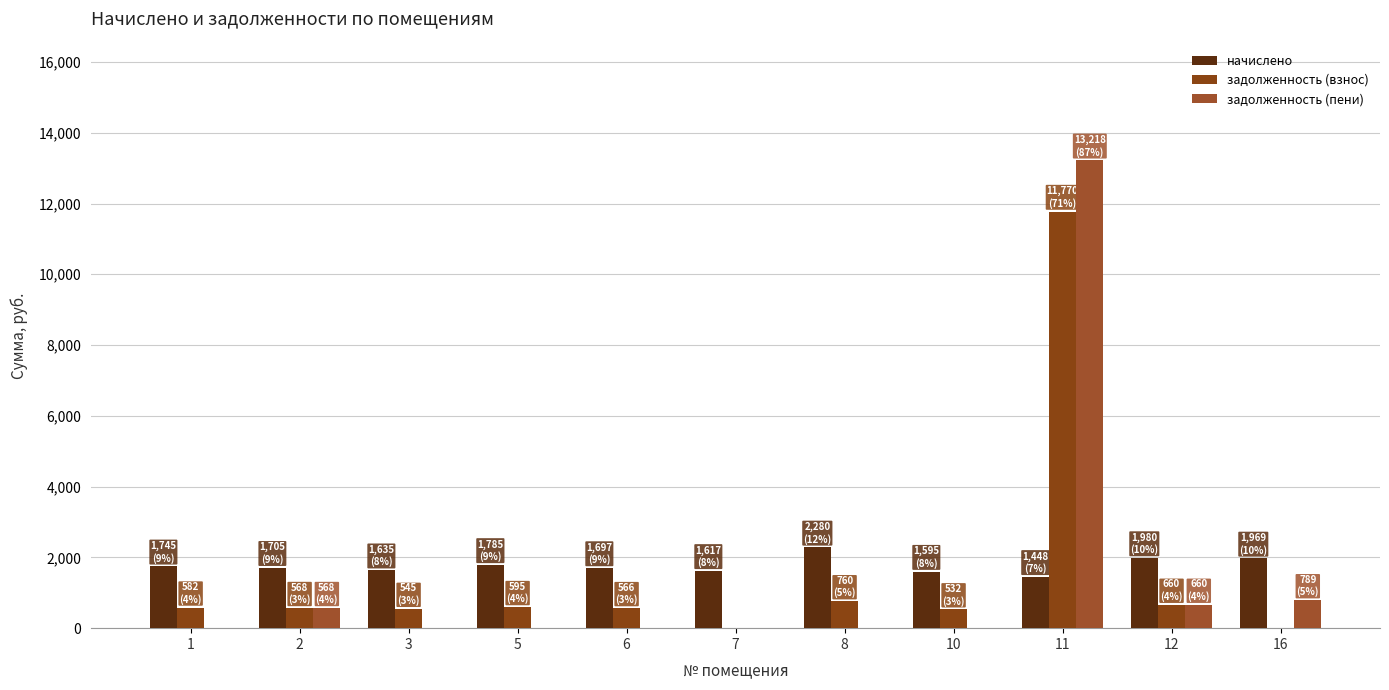

What are all the series names shown in the legend?

начислено, задолженность (взнос), задолженность (пени)